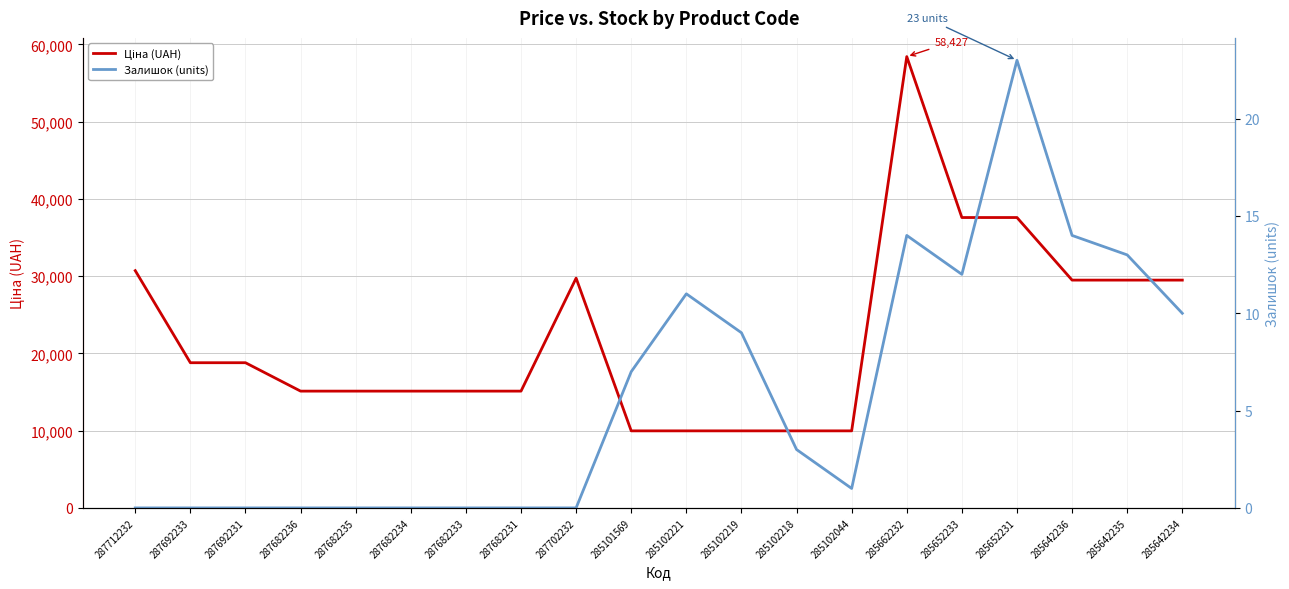

How many values in Залишок (units) are above zero?

11